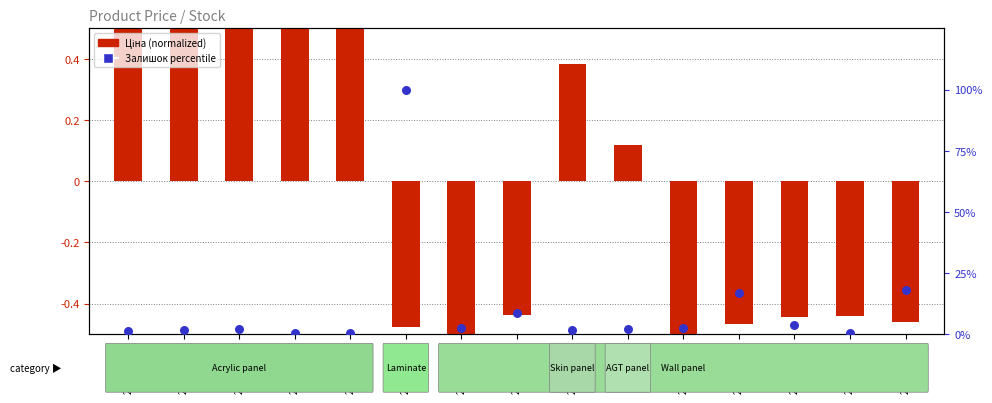

Between 248922198 and 283451953, which is larger?

248922198